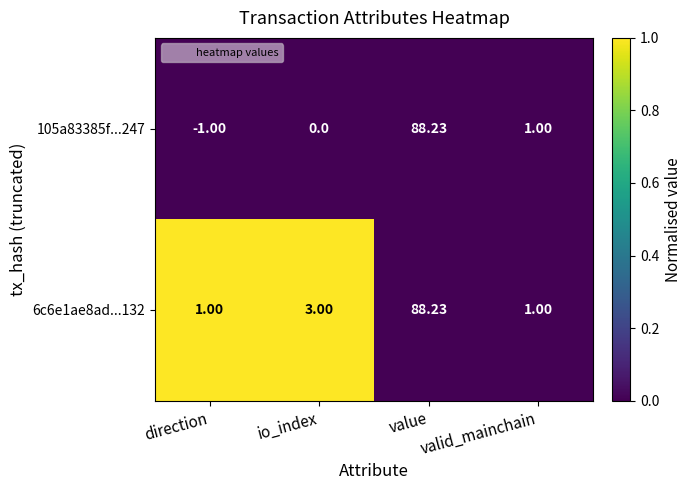

At which label does 6c6e1ae8ad...132 reach its peak?

value